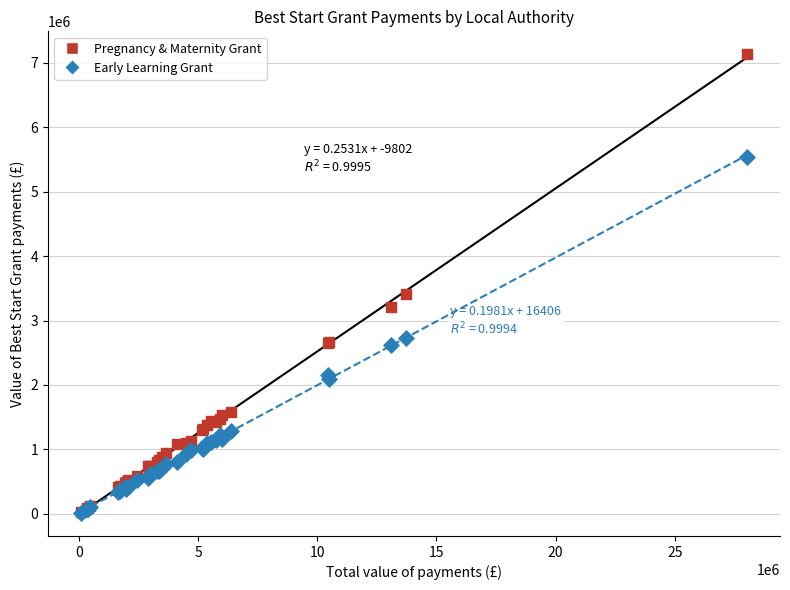

In the Pregnancy & Maternity Grant series, what Y value is closest to 3578378?

3416038